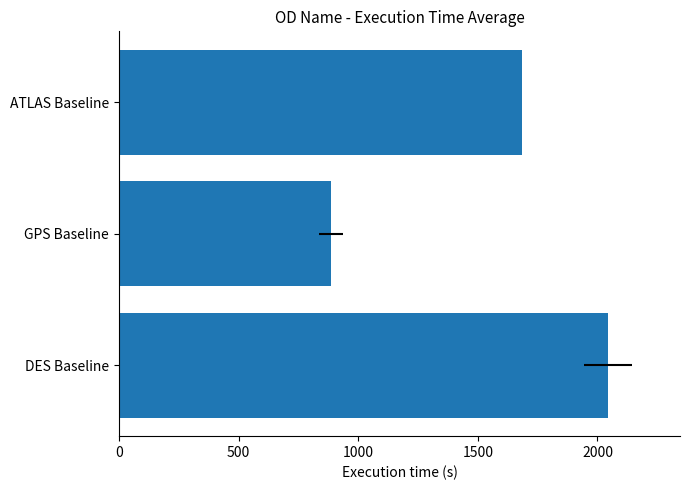

Reading right to left, transcribe all the data shown in this chart.

1684	887	2045